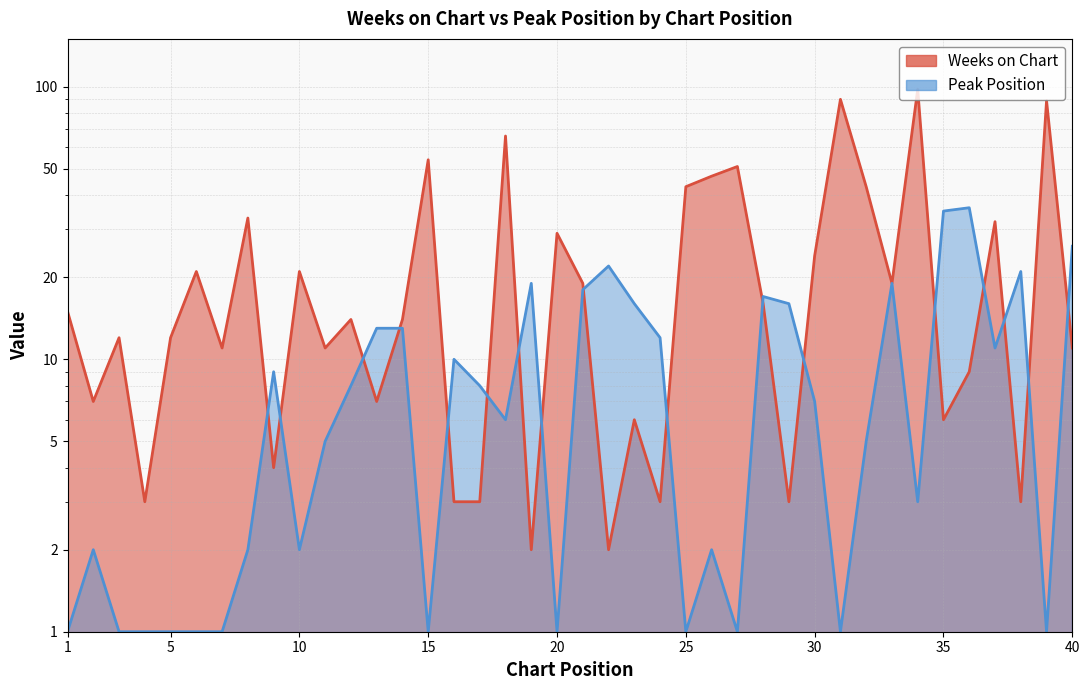

Is the value of Peak Position at 39 greater than the value of Weeks on Chart at 5?

No